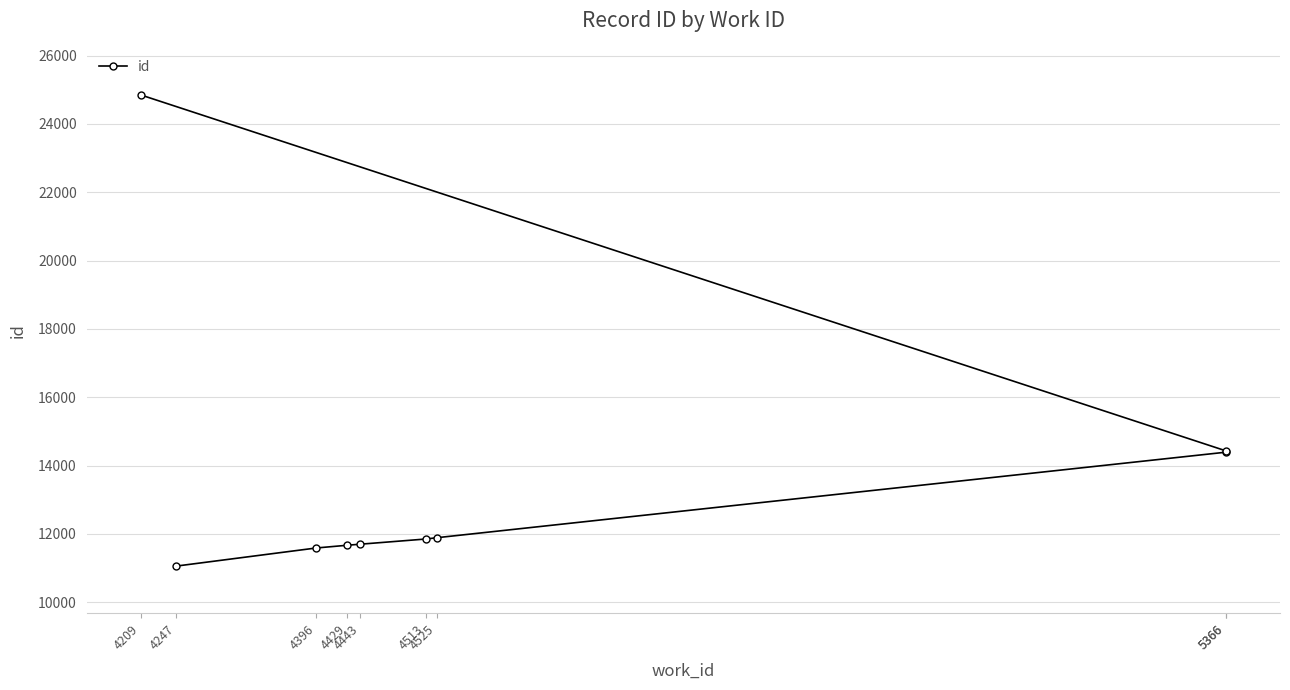

List the labels in order of value, smallest first.

4247, 4396, 4429, 4443, 4513, 4525, 5366, 5366, 4209